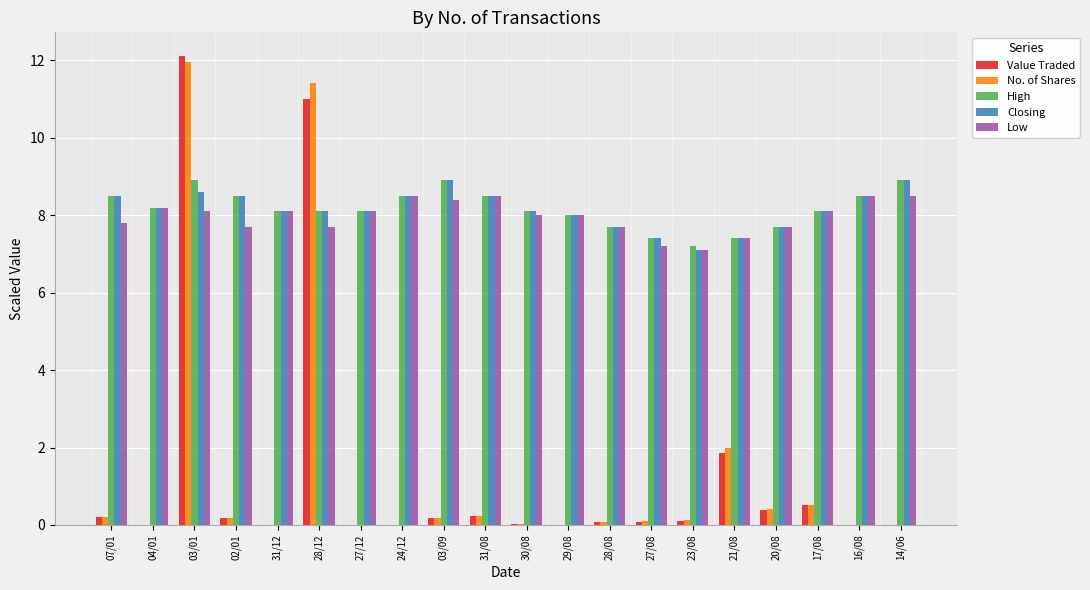

What is the greatest value displayed?

12.1